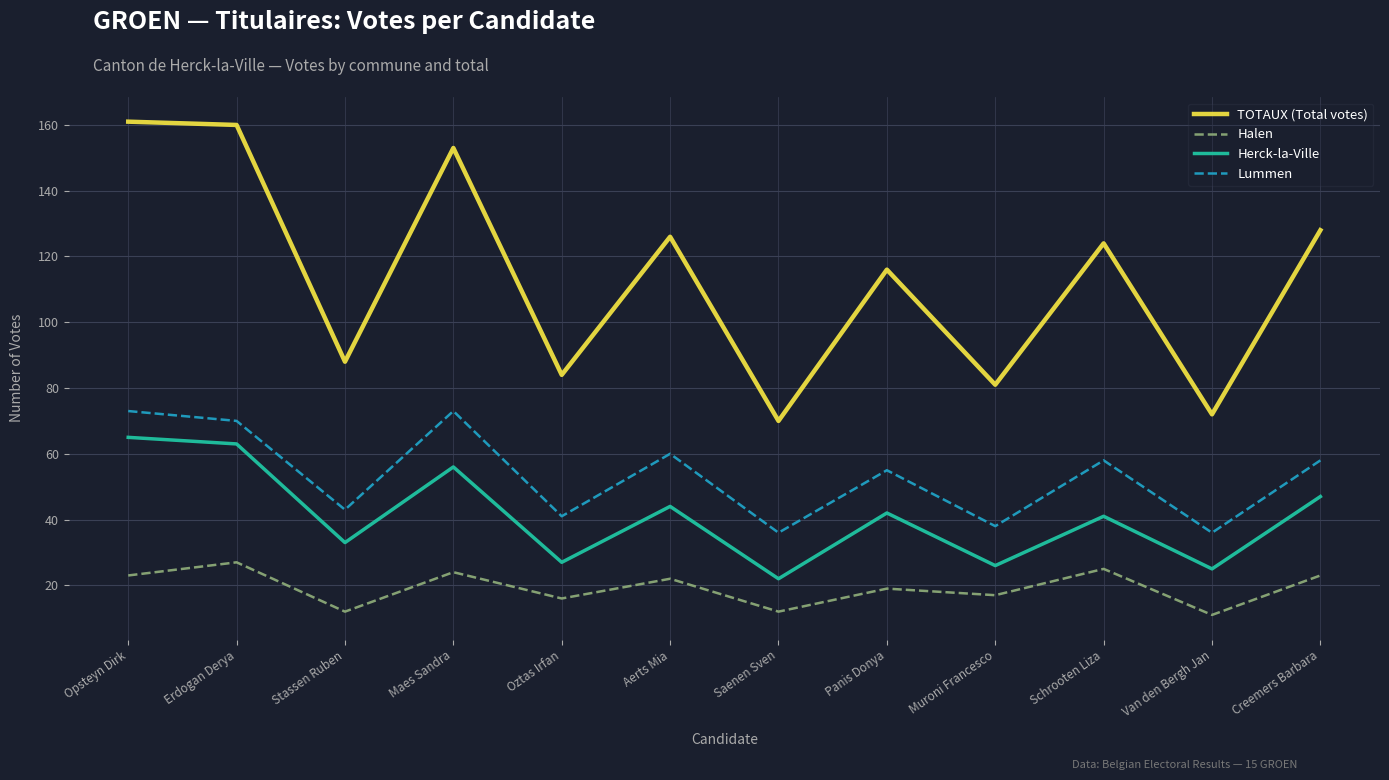

True or false: Lummen and Halen intersect in this chart.

False